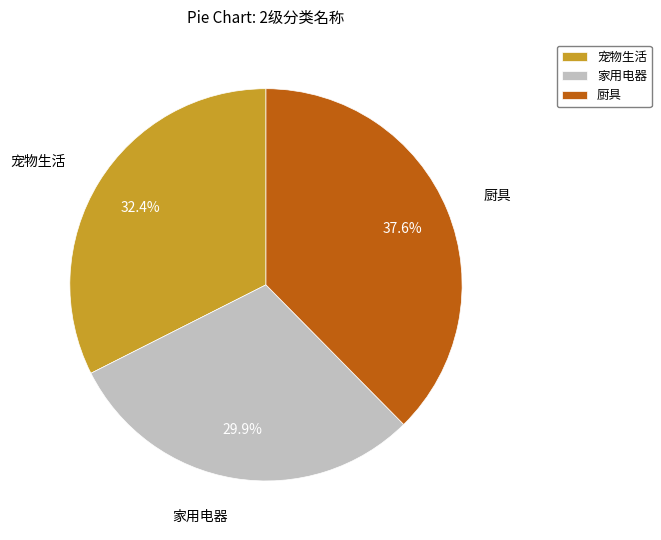

How many segments does this pie chart have?

3